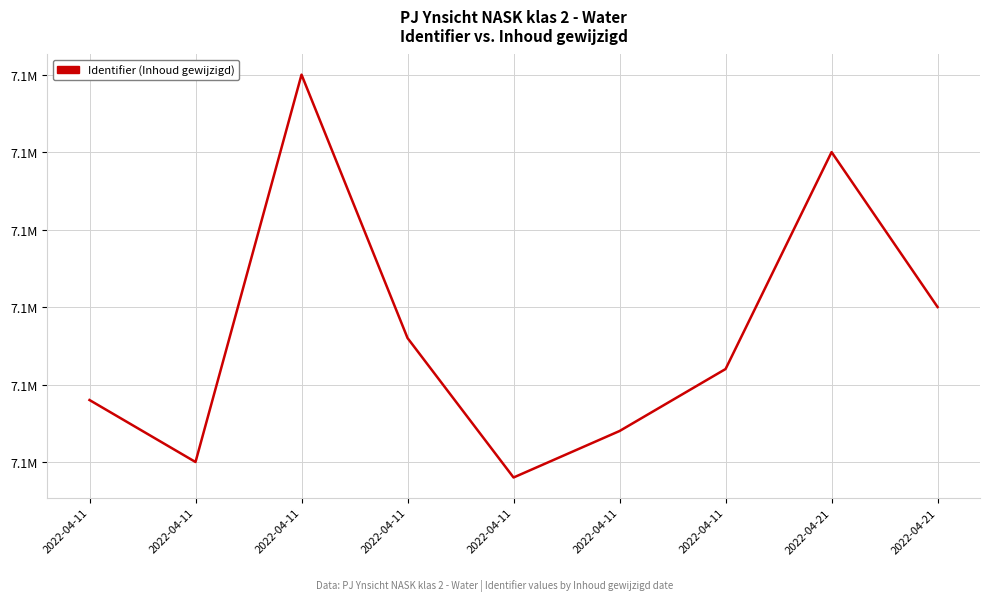

Reading left to right, what are all the values shown in this chart?

7137969	7137965	7137990	7137973	7137964	7137967	7137971	7137985	7137975